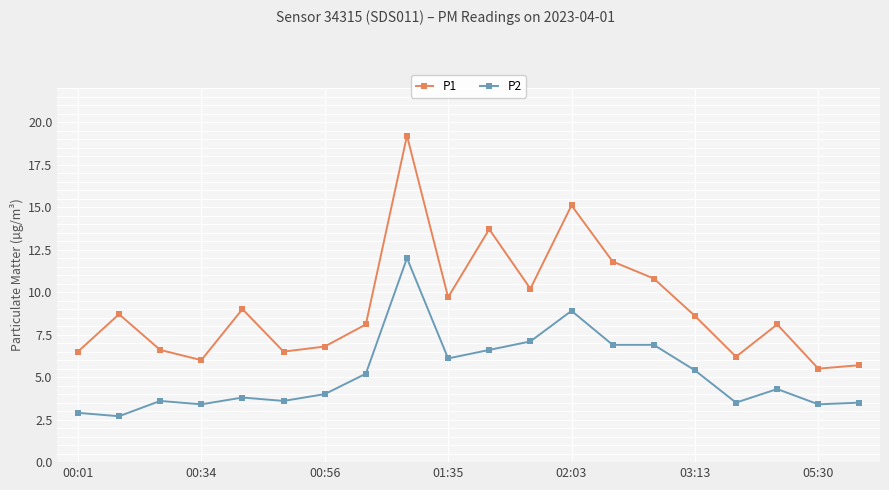

What is the maximum value shown in the chart?

19.2